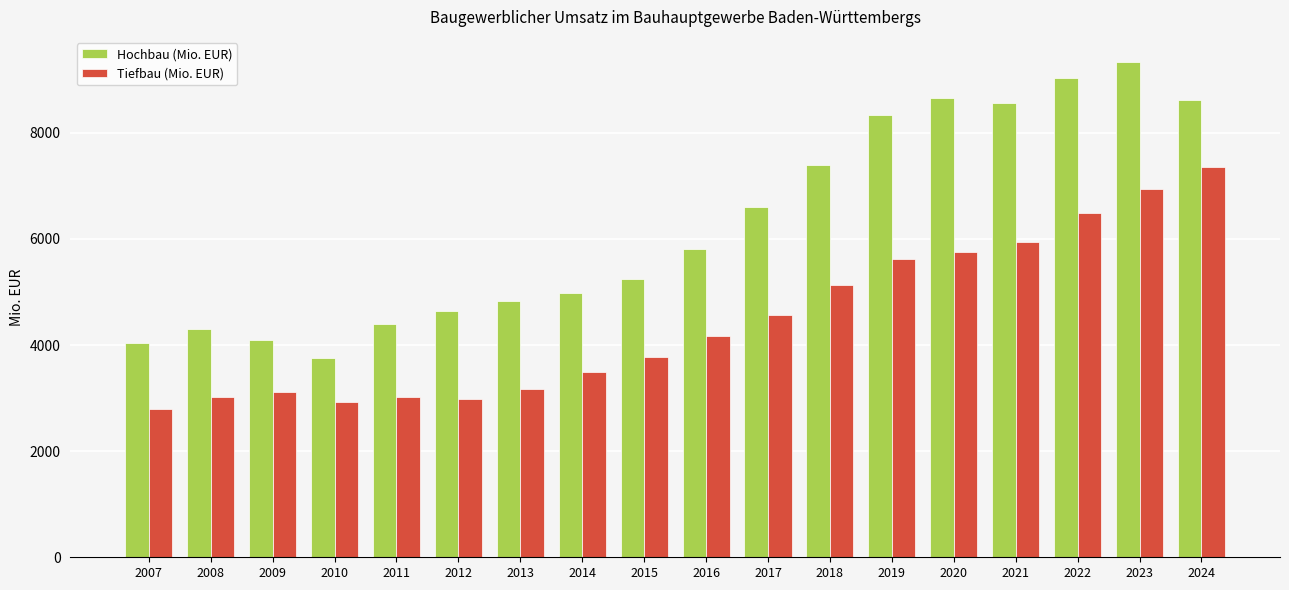

At how many categories does at least one series exceed 6839?

7